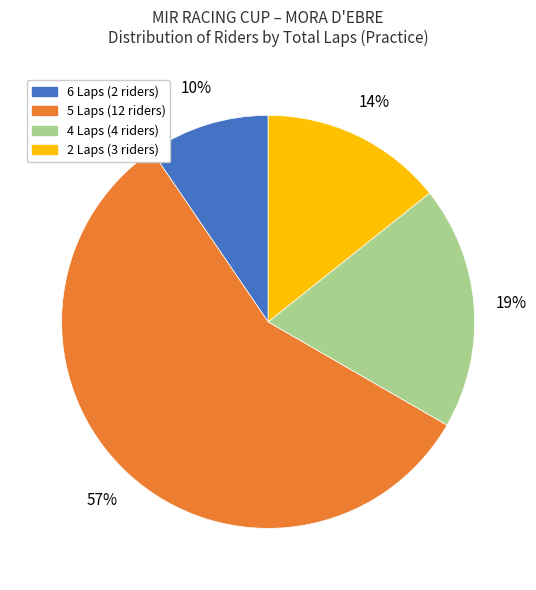

Is it true that 4 Laps (4 riders) is 19% of the pie?

True